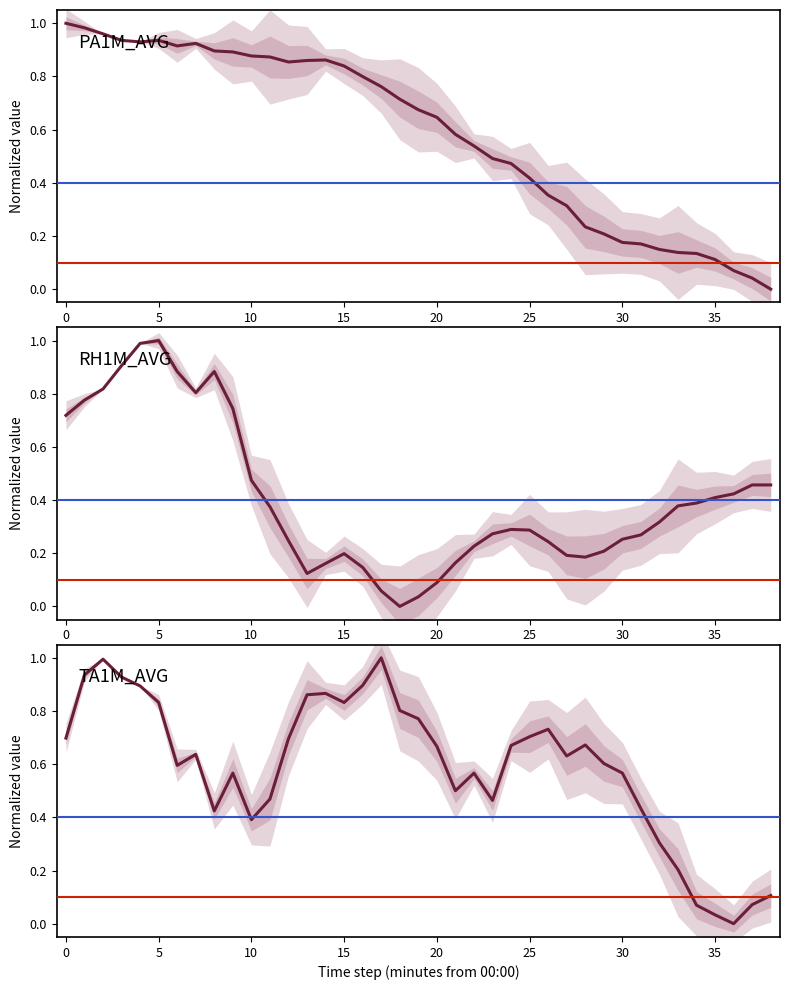

What is the highest value of the TA1M_AVG series?

1.0